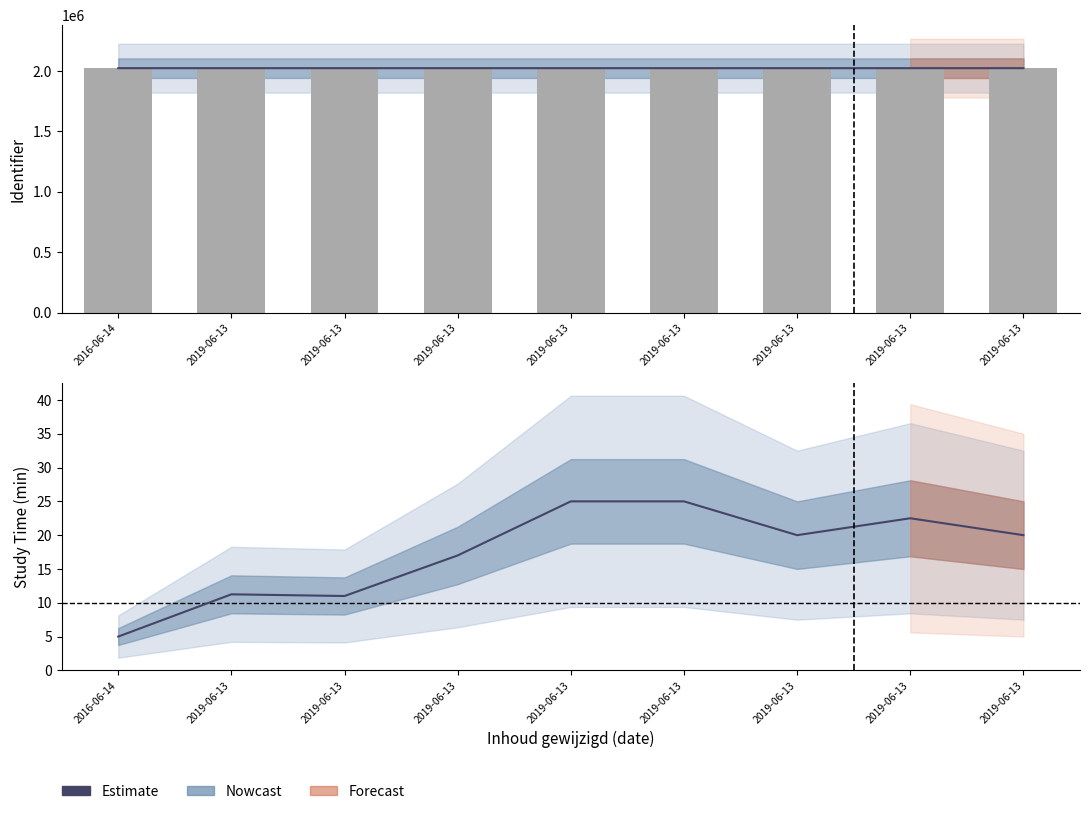

Between 2019-06-13 and 2019-06-13, which is larger?

2019-06-13